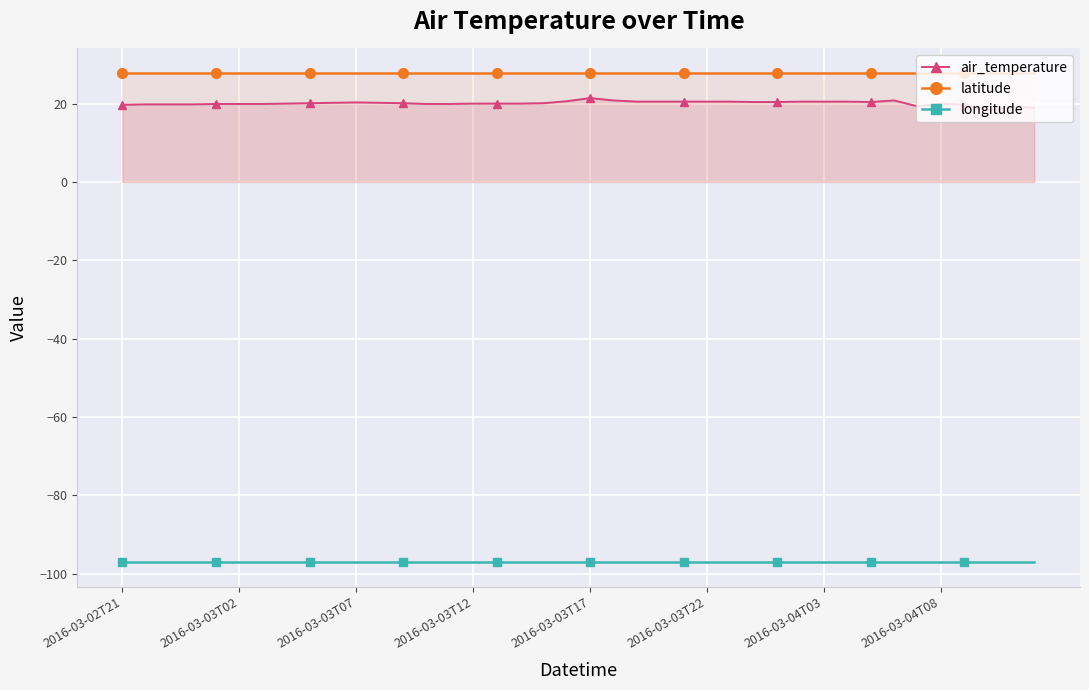

True or false: air_temperature and longitude cross at least once.

False